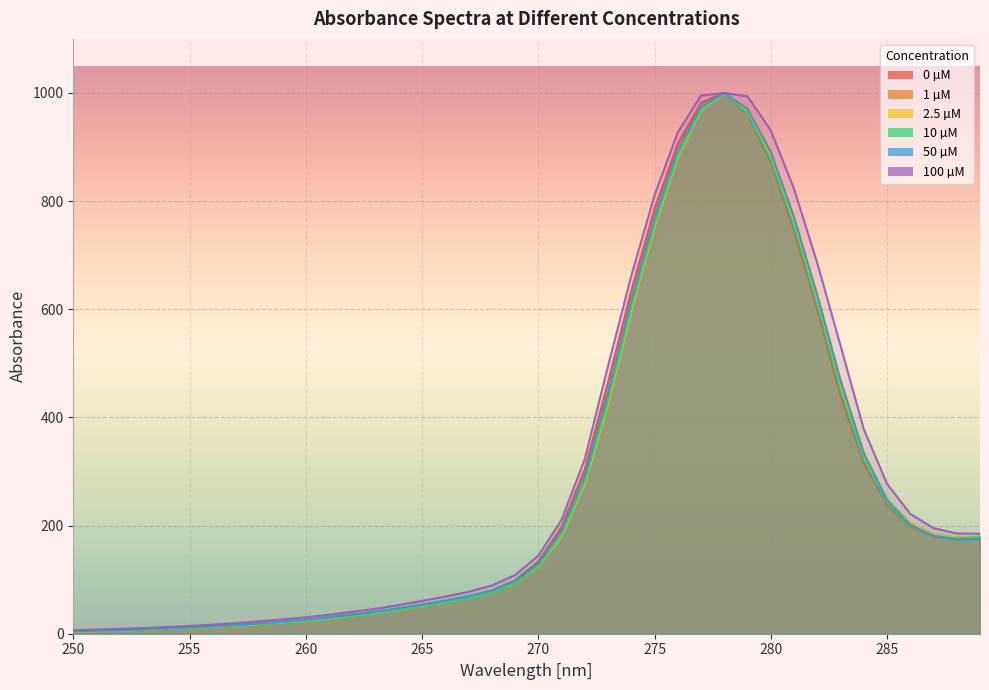

Which label corresponds to the largest value in the chart?

278